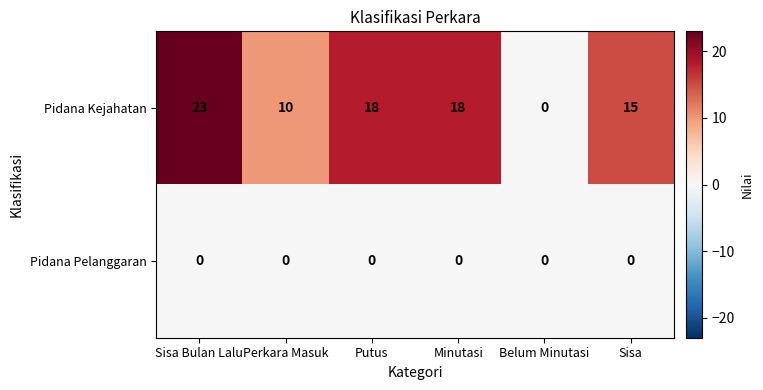

Which series has the largest total across all categories?

Pidana Kejahatan